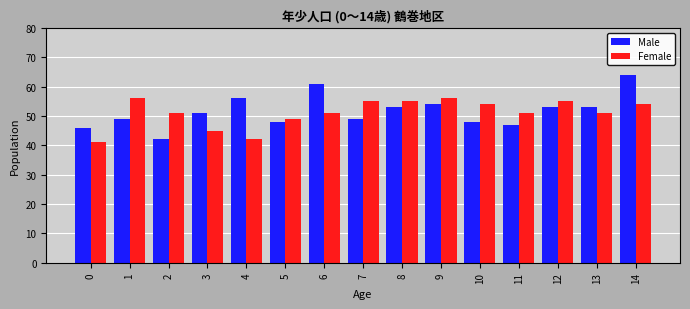

Count the number of data series in this chart.

2